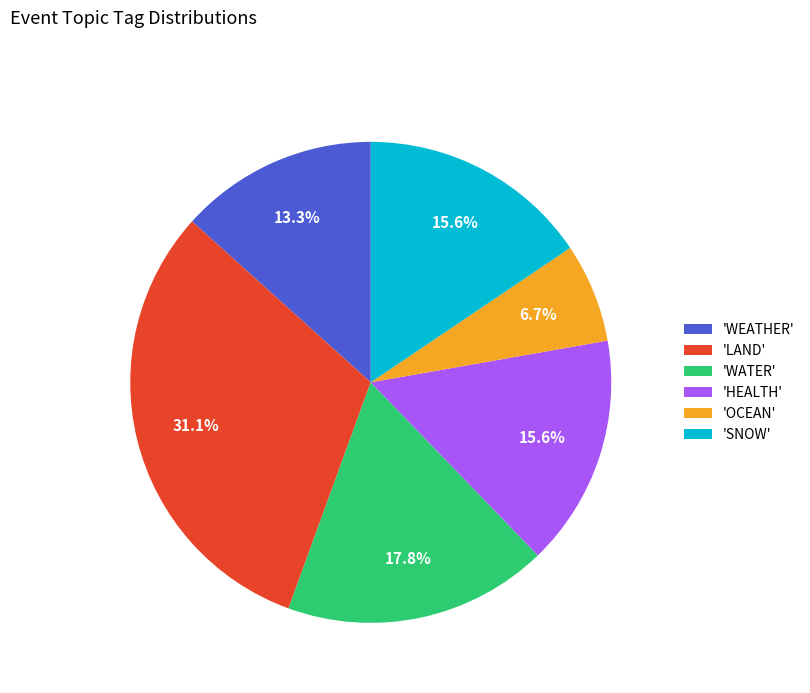

Is 'LAND' the majority of the pie?

No